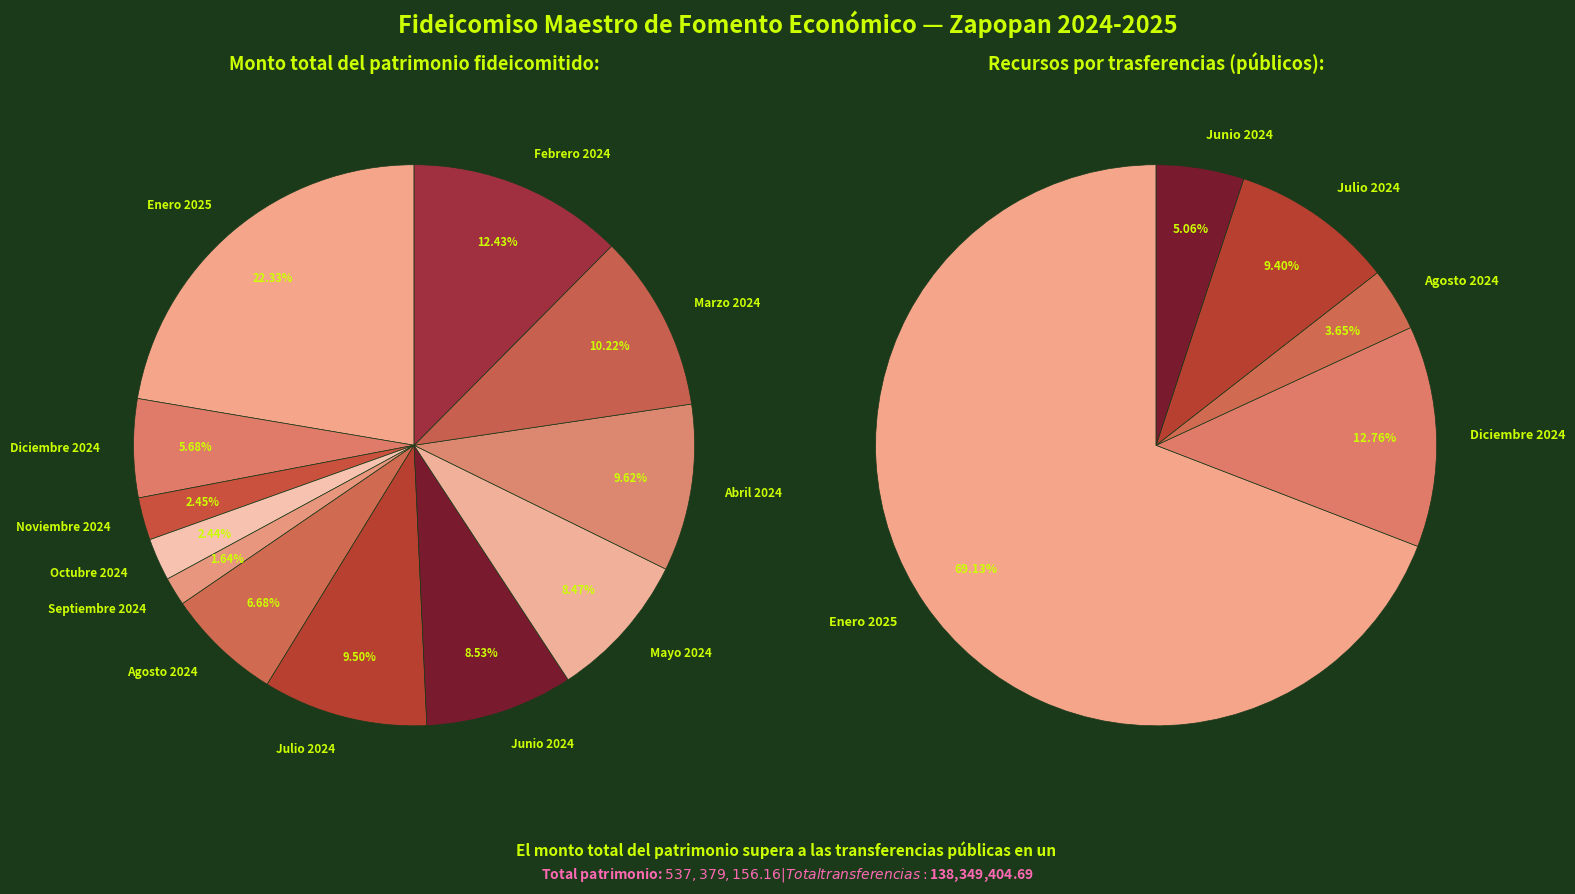

Does Mayo 2024 represent more than half of the total?

No